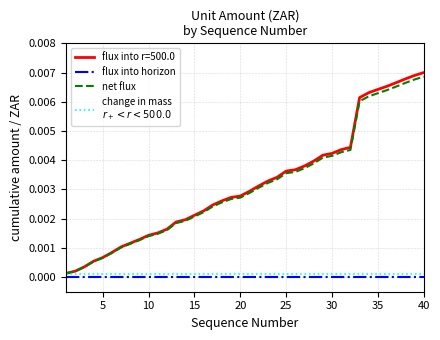

How many lines are shown in the chart?

4